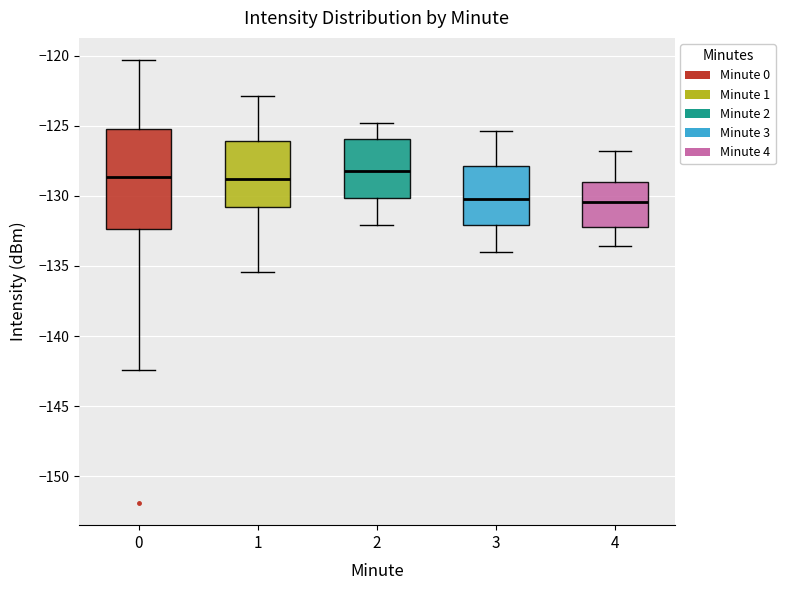

Reading left to right, read every box against the y-axis: the position of its median line, the range the box covers, and the ends of its whiskers. The values are not printed on the chart, so give them approximately, as read against the axis.

0: median -128.5, box -132.5 to -125.0, whiskers -142.5 to -120.5
1: median -129.0, box -131.0 to -126.0, whiskers -135.5 to -123.0
2: median -128.0, box -130.0 to -126.0, whiskers -132.0 to -125.0
3: median -130.0, box -132.0 to -128.0, whiskers -134.0 to -125.5
4: median -130.5, box -132.0 to -129.0, whiskers -133.5 to -127.0